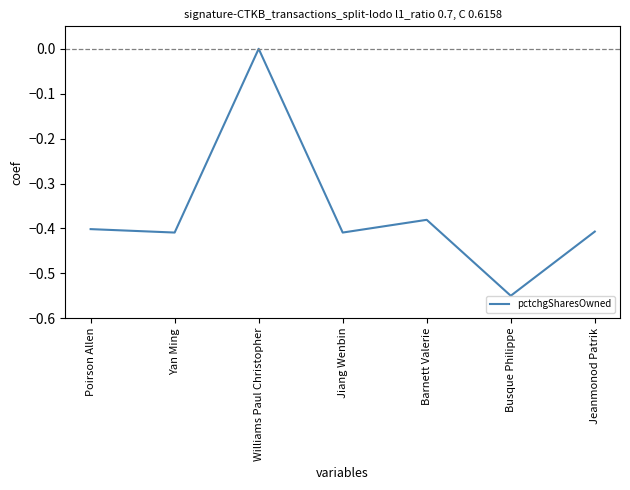

How many negative values are there?

6